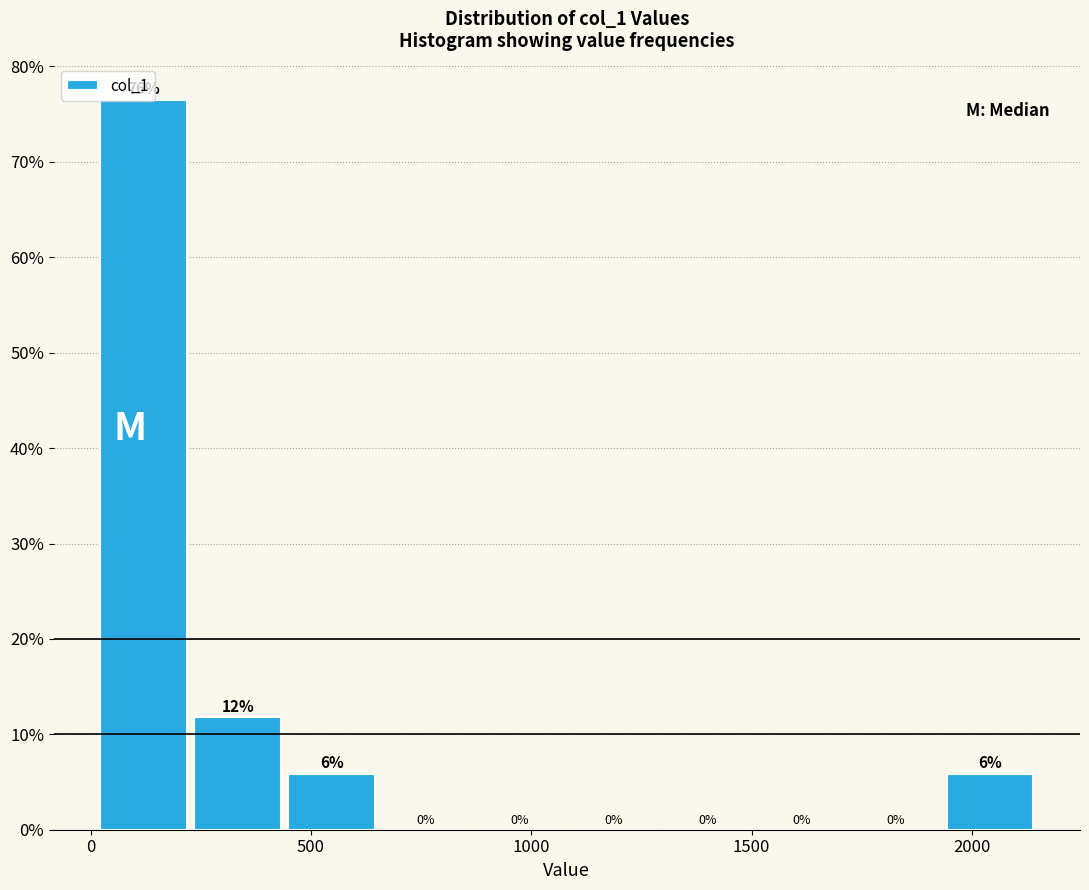

Which range on the x-axis has the tallest bar?

0 to 250